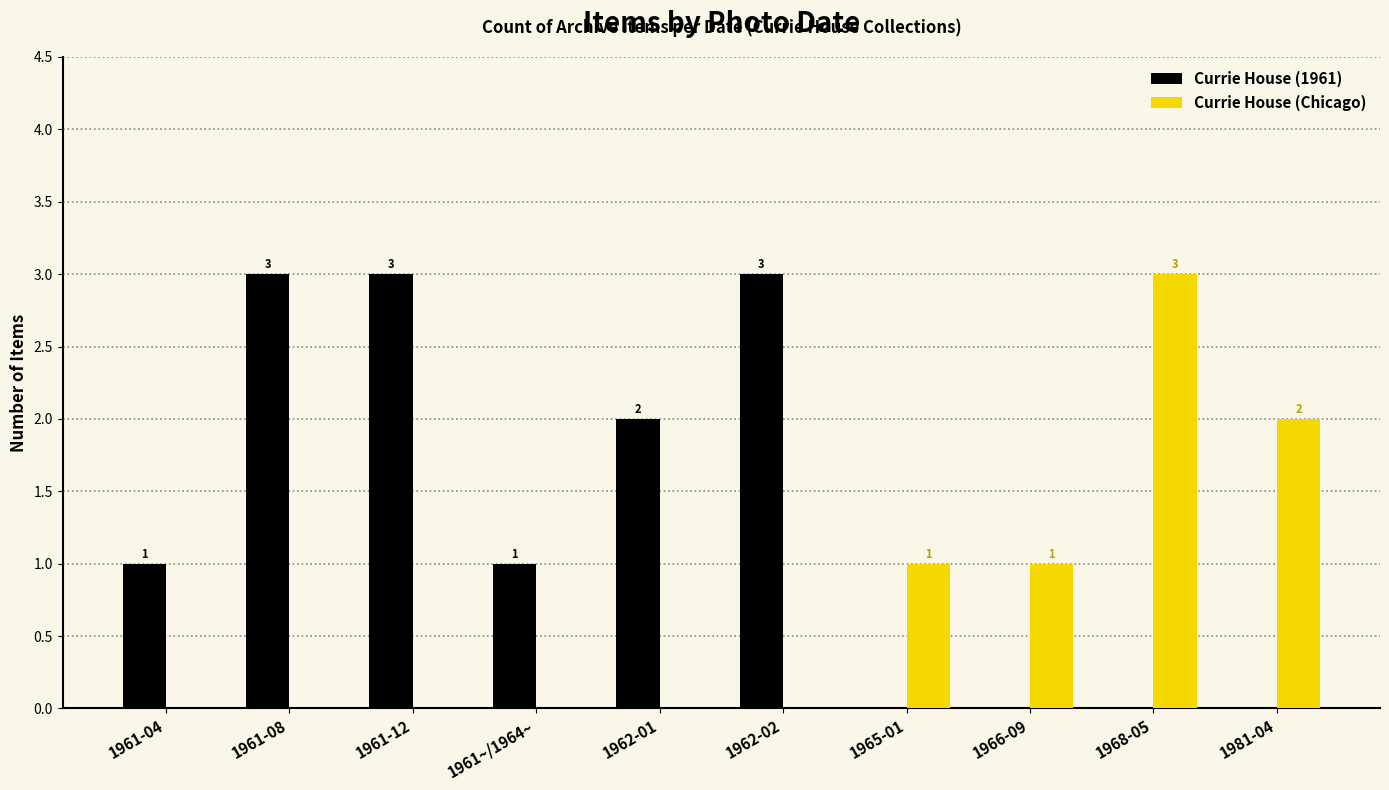

The value of Currie House (1961) at 1962-01 is 2. True or false?

True